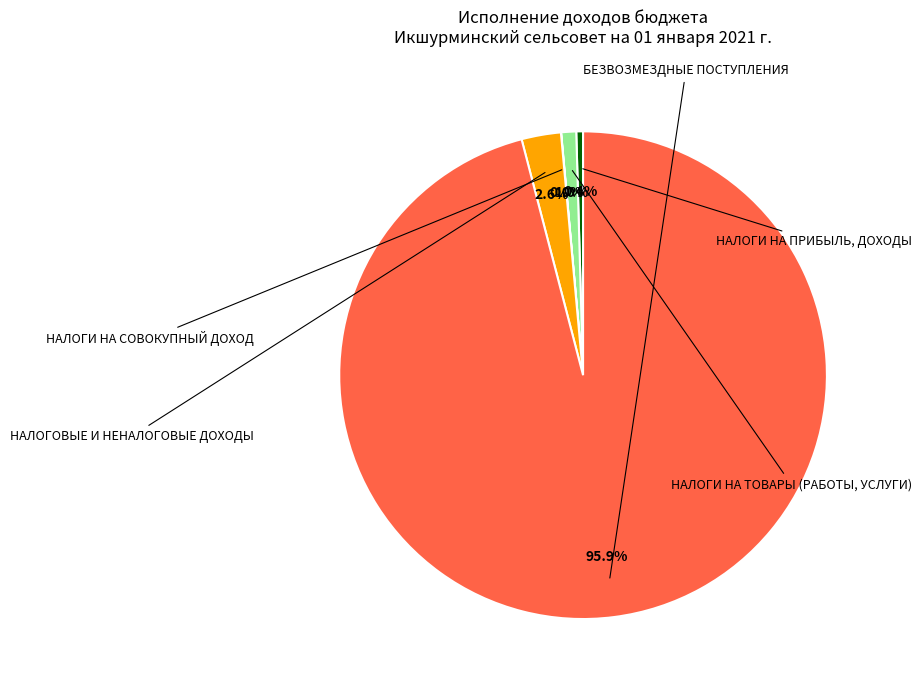

Is there a majority slice in this chart?

Yes